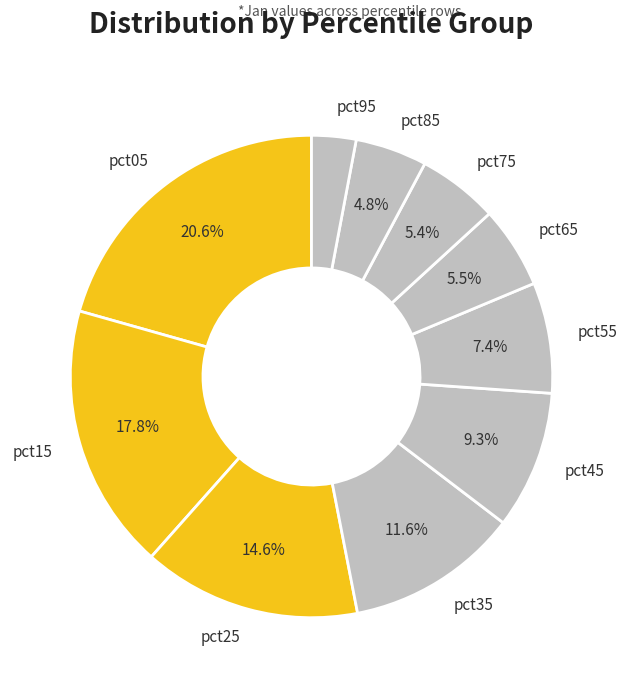

True or false: pct05 accounts for 21% of the total.

True